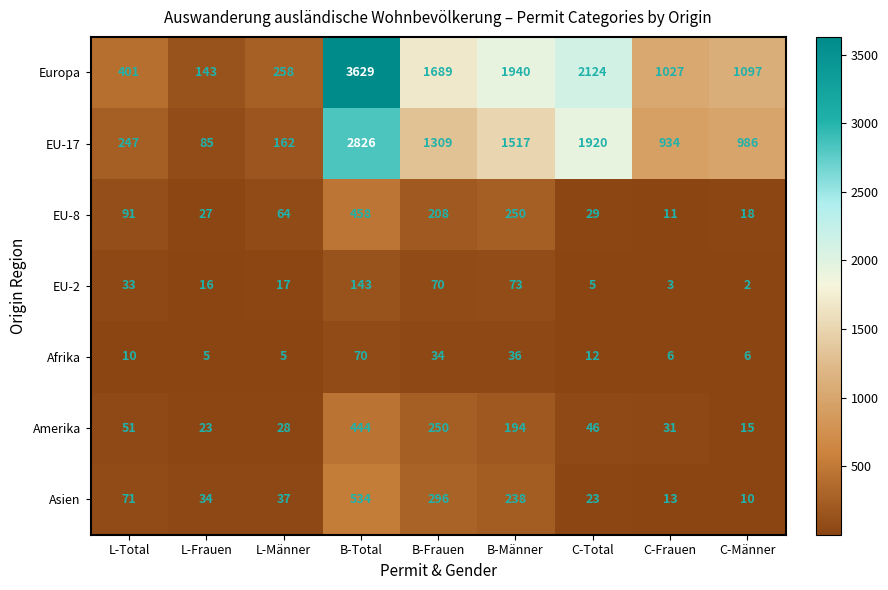

What is the difference between the maximum and second lowest values in the EU-2 series?

140